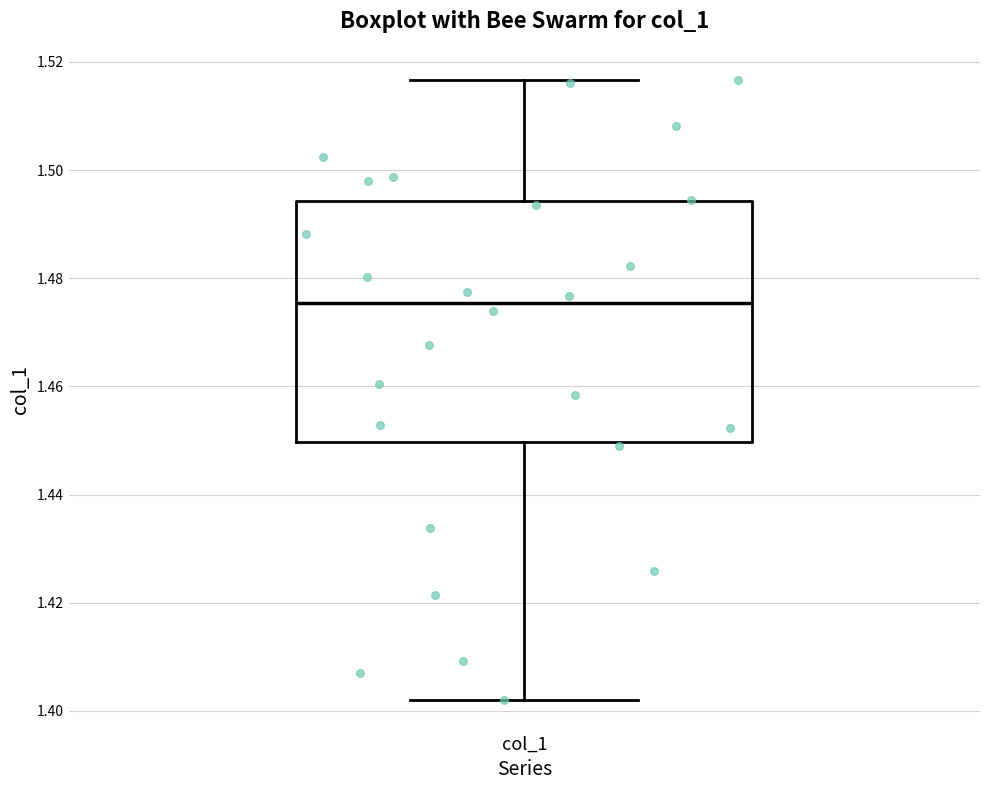

Transcribe this box plot: give where the median line is, the range the box spans, and where the two whiskers end, as read against the y-axis. The values are not printed on the chart, so give them approximately, as read against the axis.

median 1.476, box 1.450 to 1.494, whiskers 1.402 to 1.516